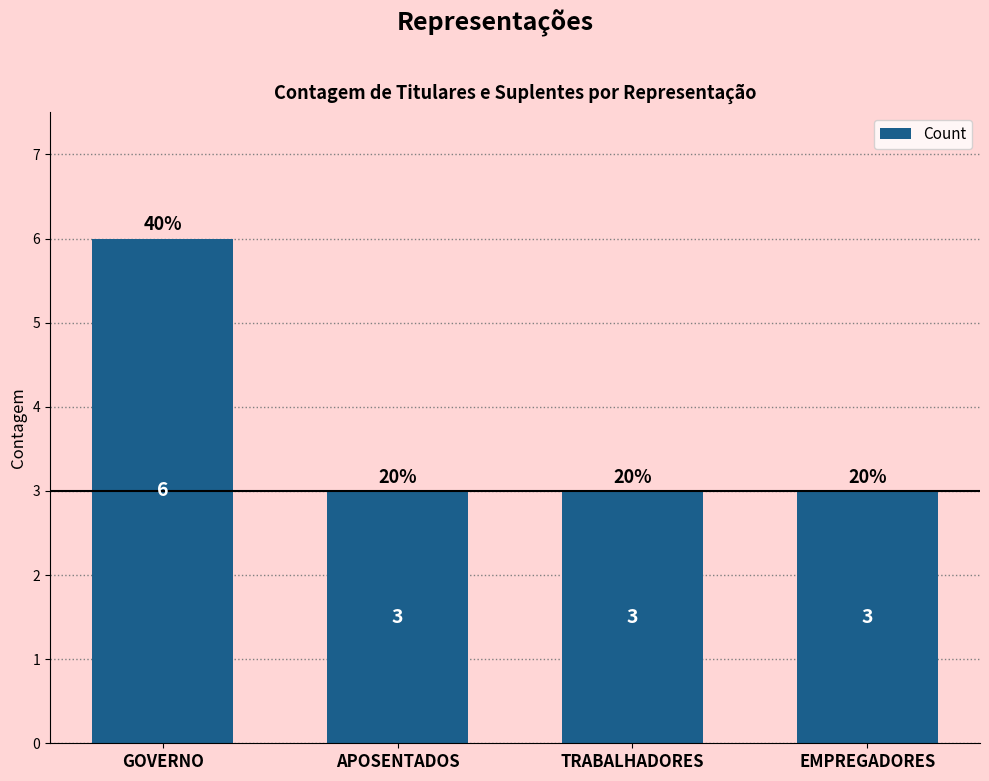

Does the chart contain any negative values?

No